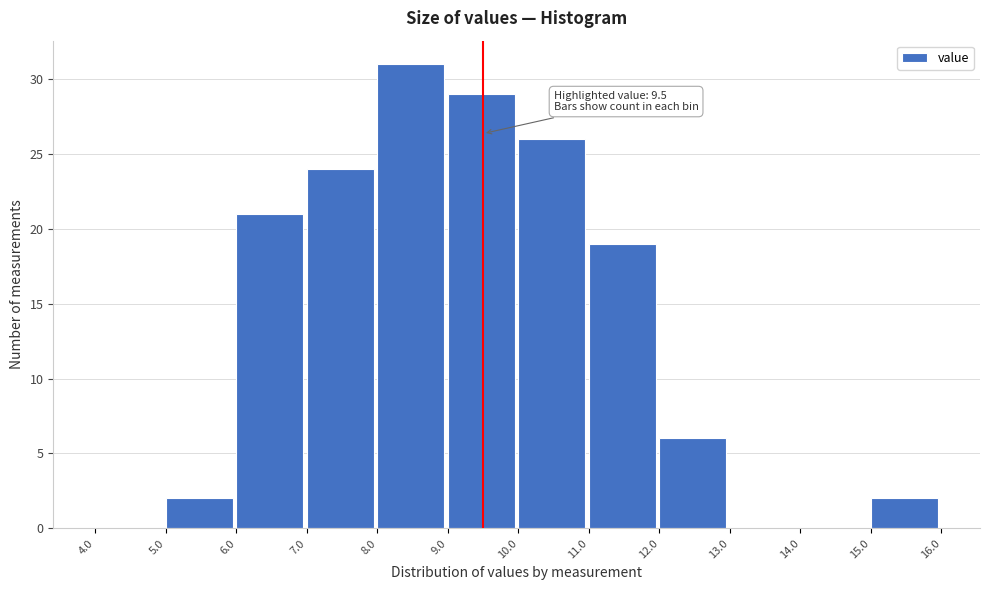

Over which range of the x-axis is the bar tallest?

8.0 to 9.0